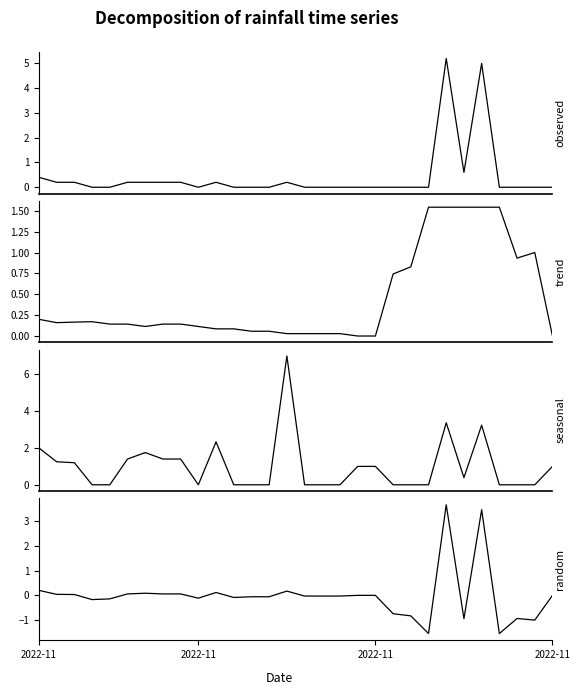

What is the label of the 18th point from the left?

17